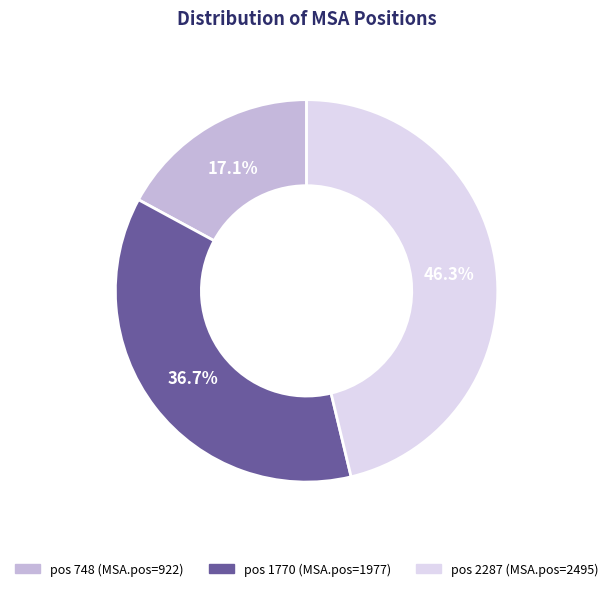

Is there a majority slice in this chart?

No